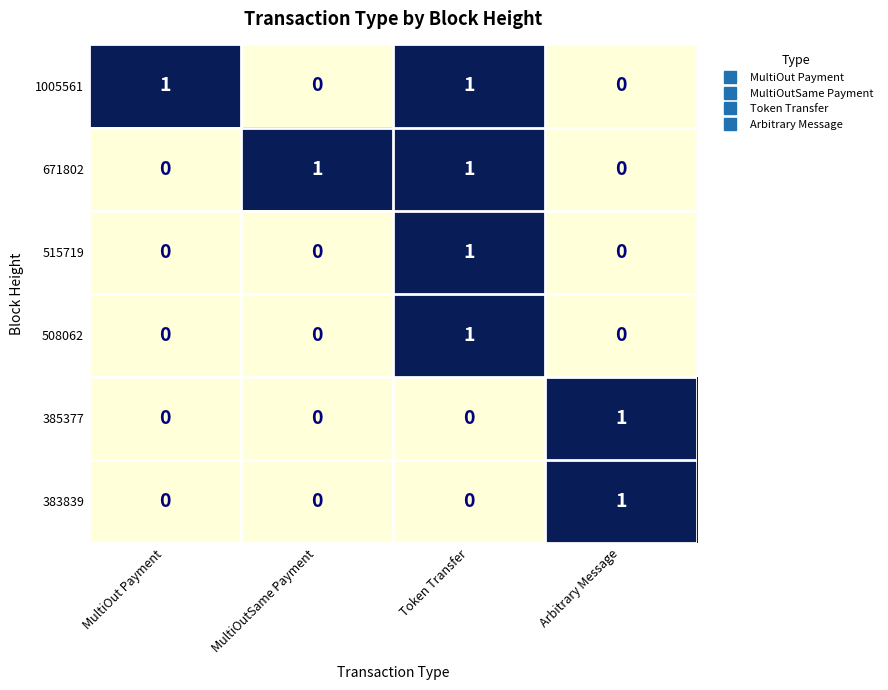

The value of 1005561 at MultiOutSame Payment is 0. True or false?

True